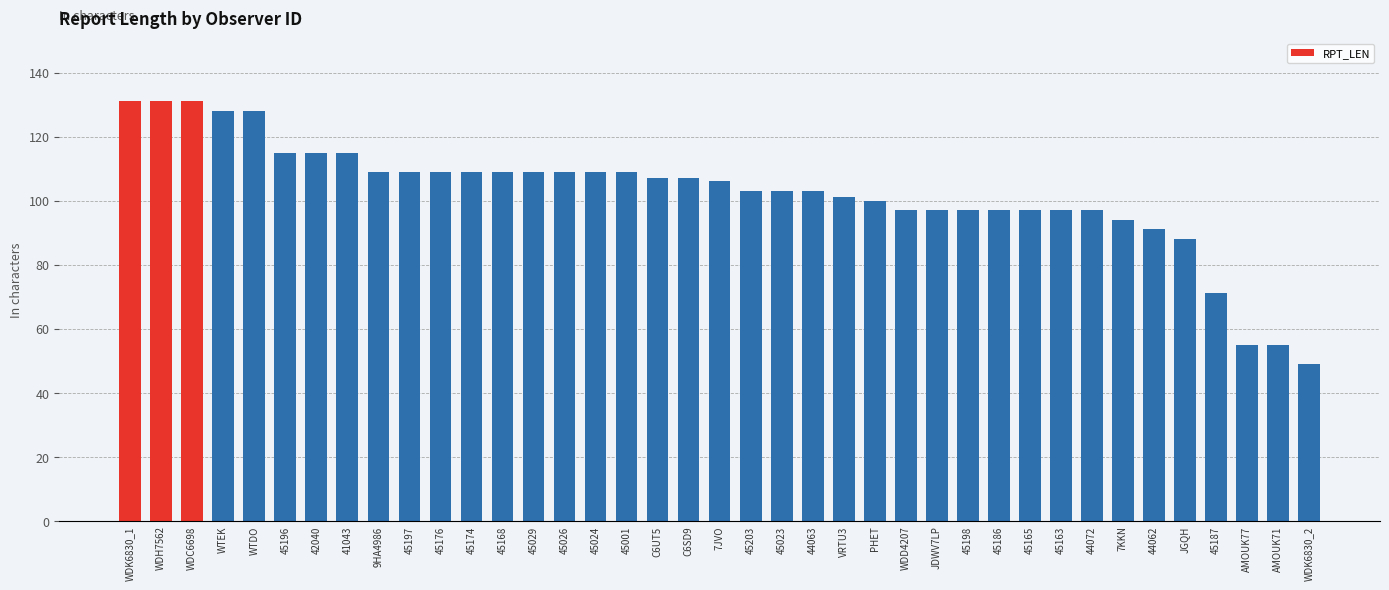

How many bars are there in total?

39